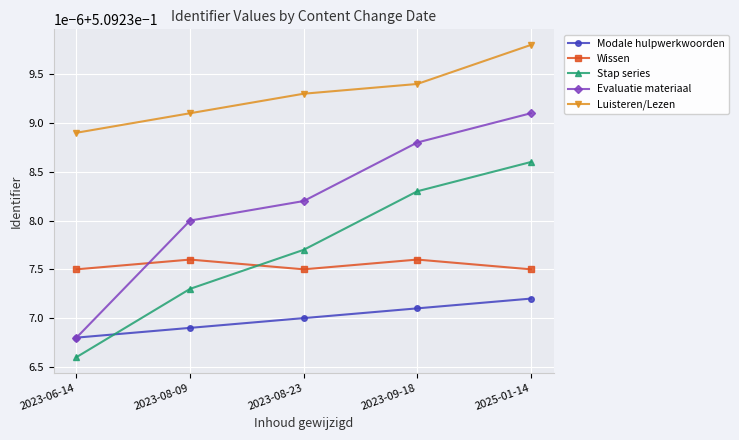

True or false: Wissen has more than 0 points higher than both neighbors.

True